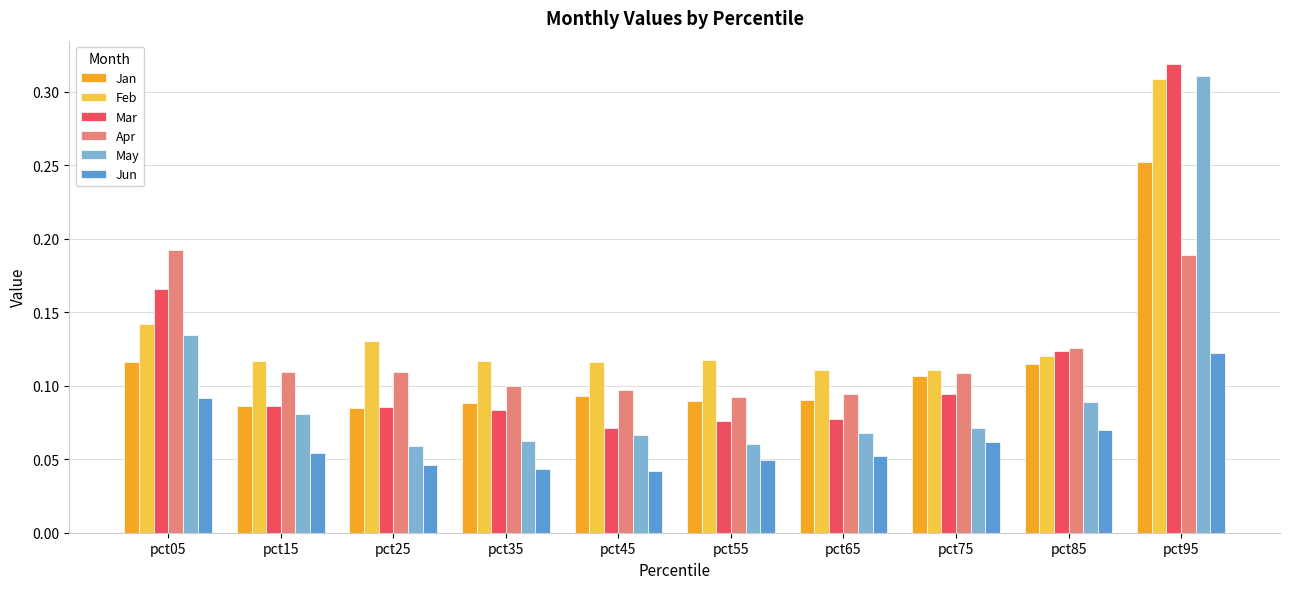

The value of Feb at pct85 is 0.2. True or false?

False